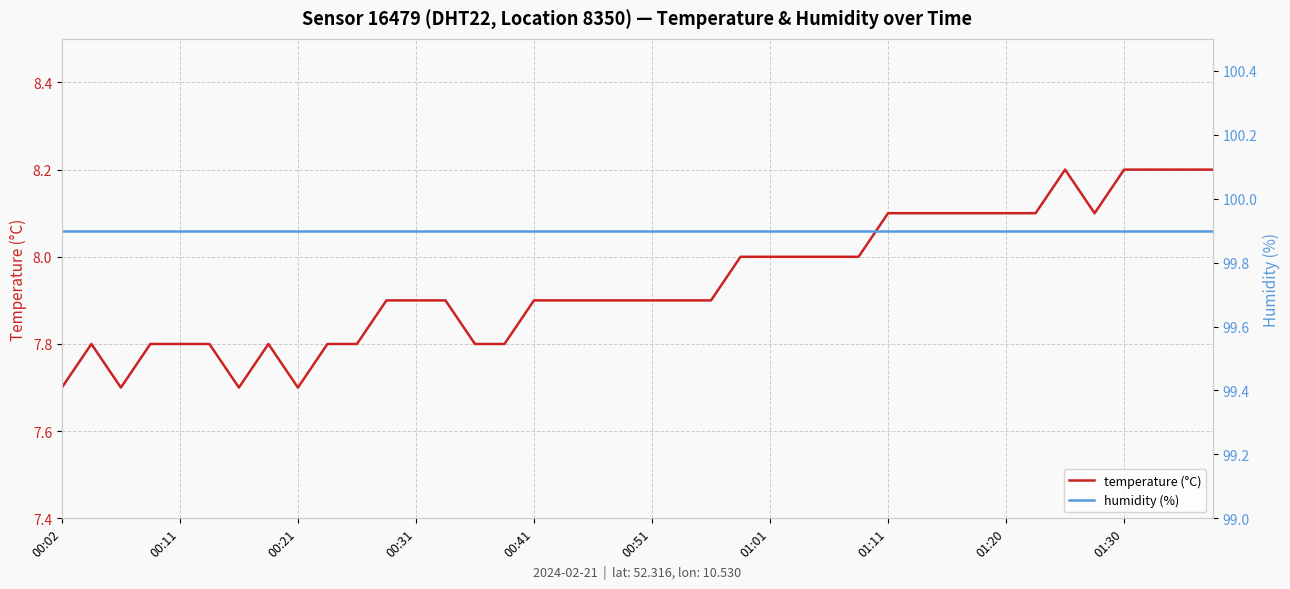

Count the temperature (°C) values in the range 7 to 8.

28